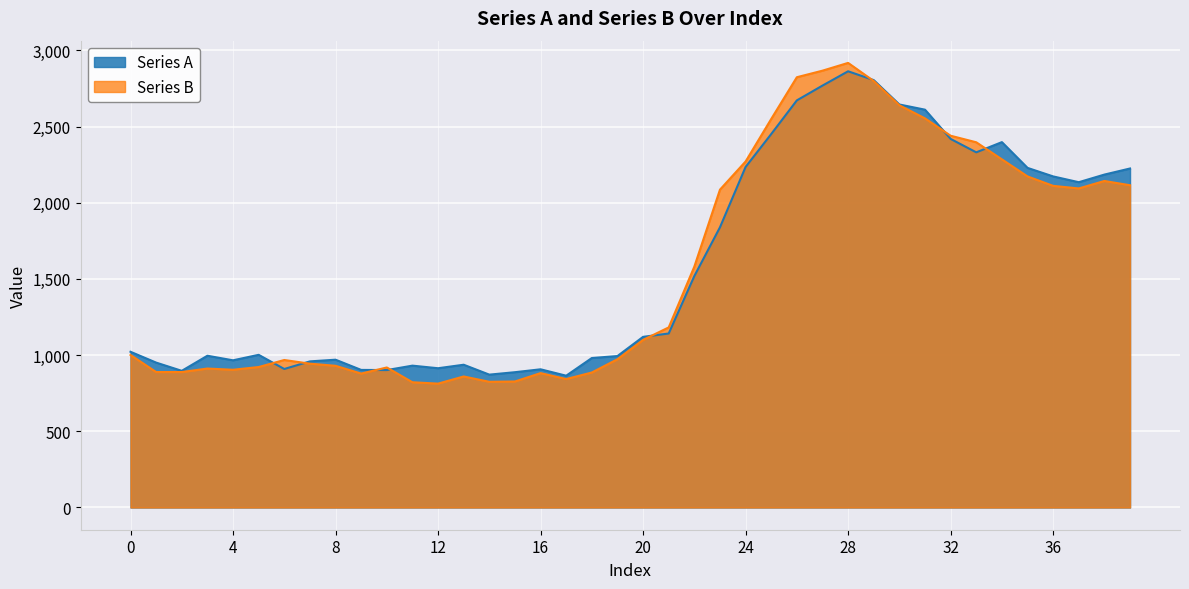

At which category does Series A reach its first local valley?

2